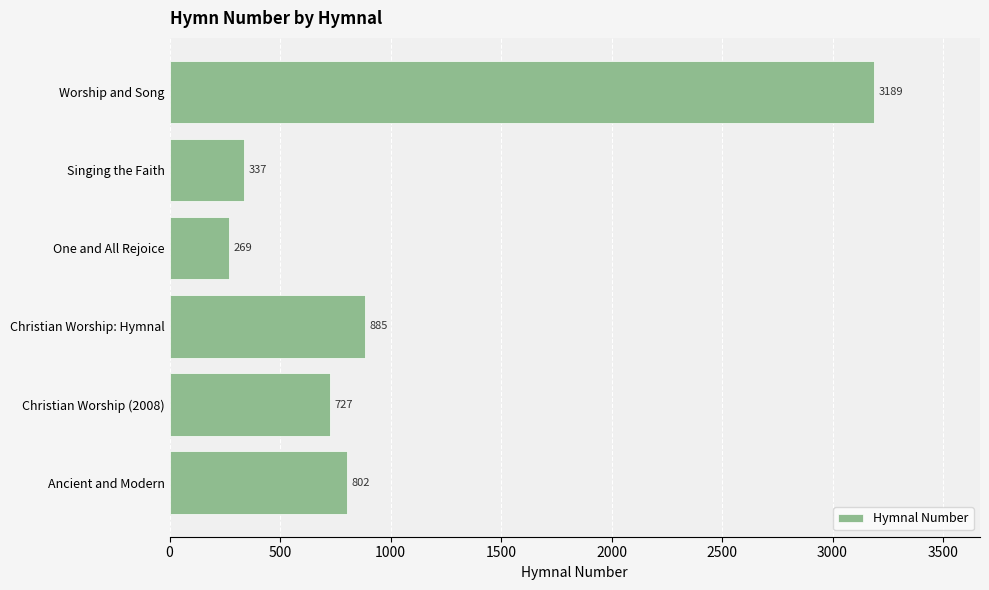

Does the chart contain any negative values?

No